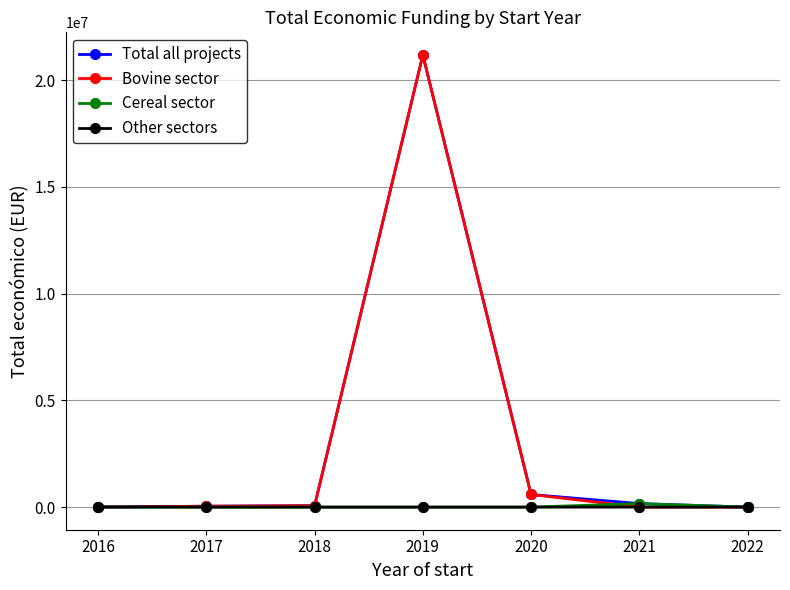

True or false: Bovine sector has more than 0 points higher than both neighbors.

True